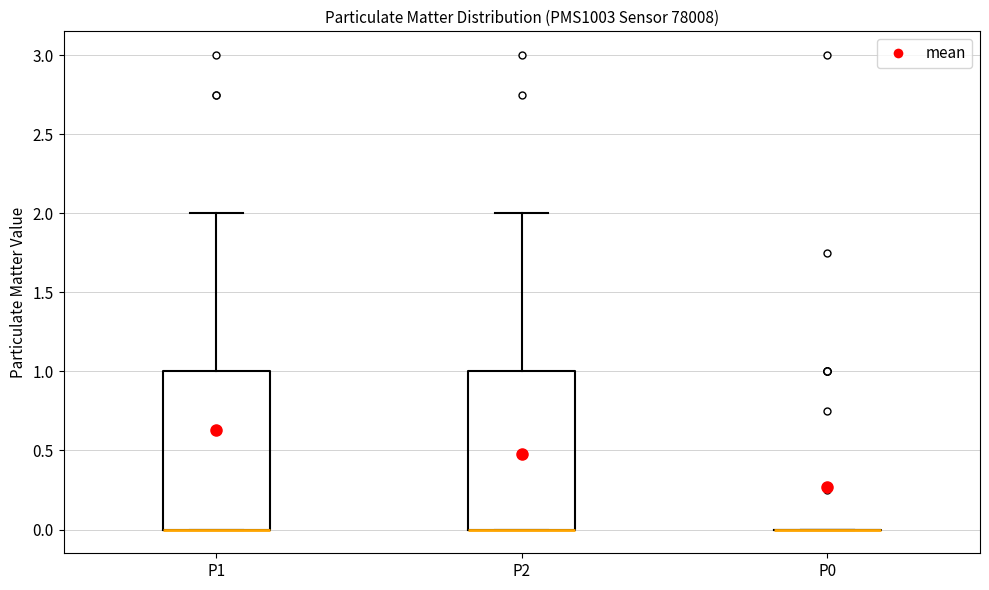

Reading left to right, transcribe this box plot: for each box, give where its median line is, the range the box spans, and where its two whiskers end, as read against the y-axis. The values are not printed on the chart, so give them approximately, as read against the axis.

P1: median 0 (drawn on the box's lower edge), box 0 to 1, whiskers 0 to 2
P2: median 0 (drawn on the box's lower edge), box 0 to 1, whiskers 0 to 2
P0: box collapsed to a line at 0, whiskers 0 to 0